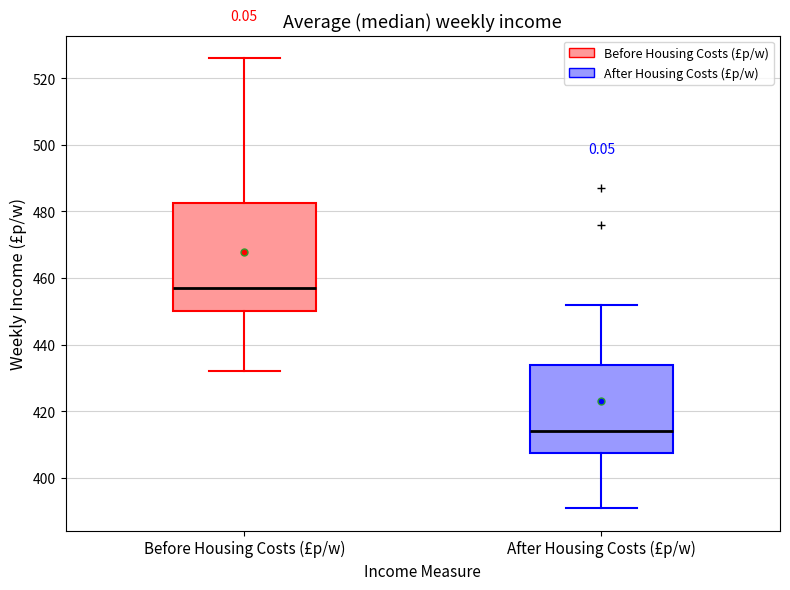

Reading left to right, read every box against the y-axis: the position of its median line, the range the box covers, and the ends of its whiskers. The values are not printed on the chart, so give them approximately, as read against the axis.

Before Housing Costs (£p/w): median 458, box 450 to 482, whiskers 432 to 526
After Housing Costs (£p/w): median 414, box 408 to 434, whiskers 392 to 452